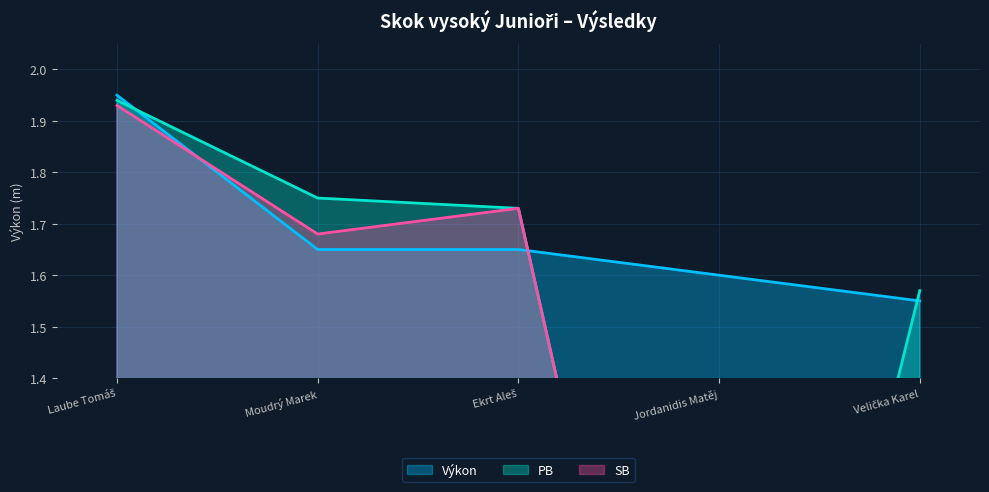

True or false: Výkon and SB cross at least once.

True